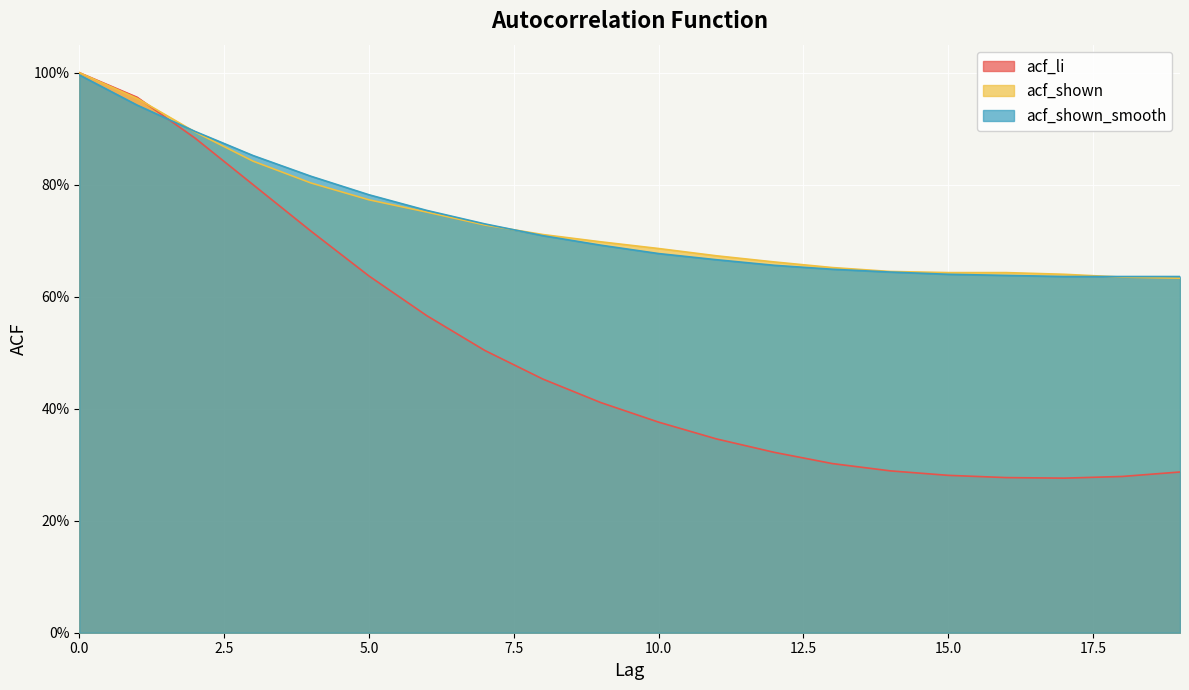

The acf_li series shows 1.0 at 0. True or false?

True